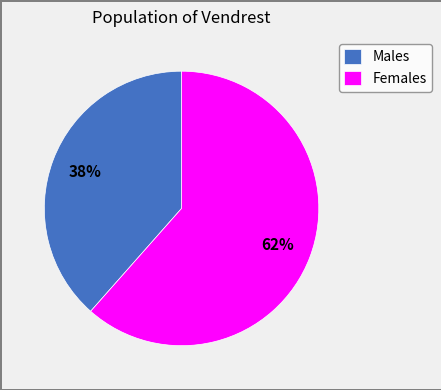

Which slice is the smallest?

Males